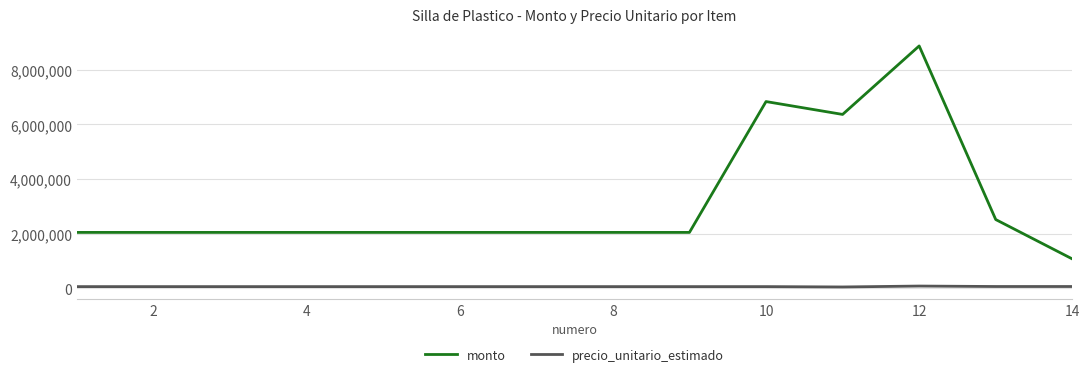

What is the highest value of the precio_unitario_estimado series?

88667